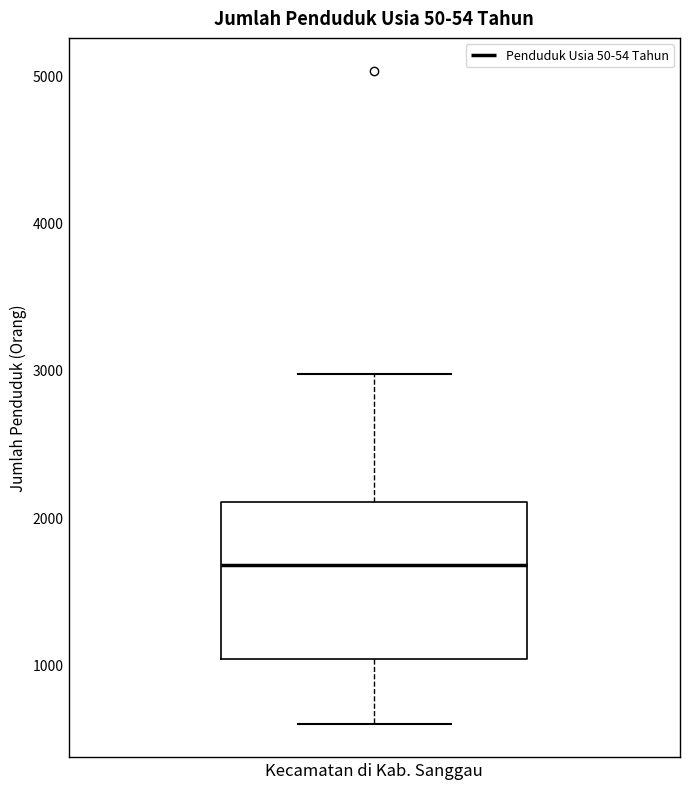

Where does the median line of the box for Kecamatan di Kab. Sanggau sit on the y-axis? The values are not printed on the chart, so give them approximately, as read against the axis.

1700